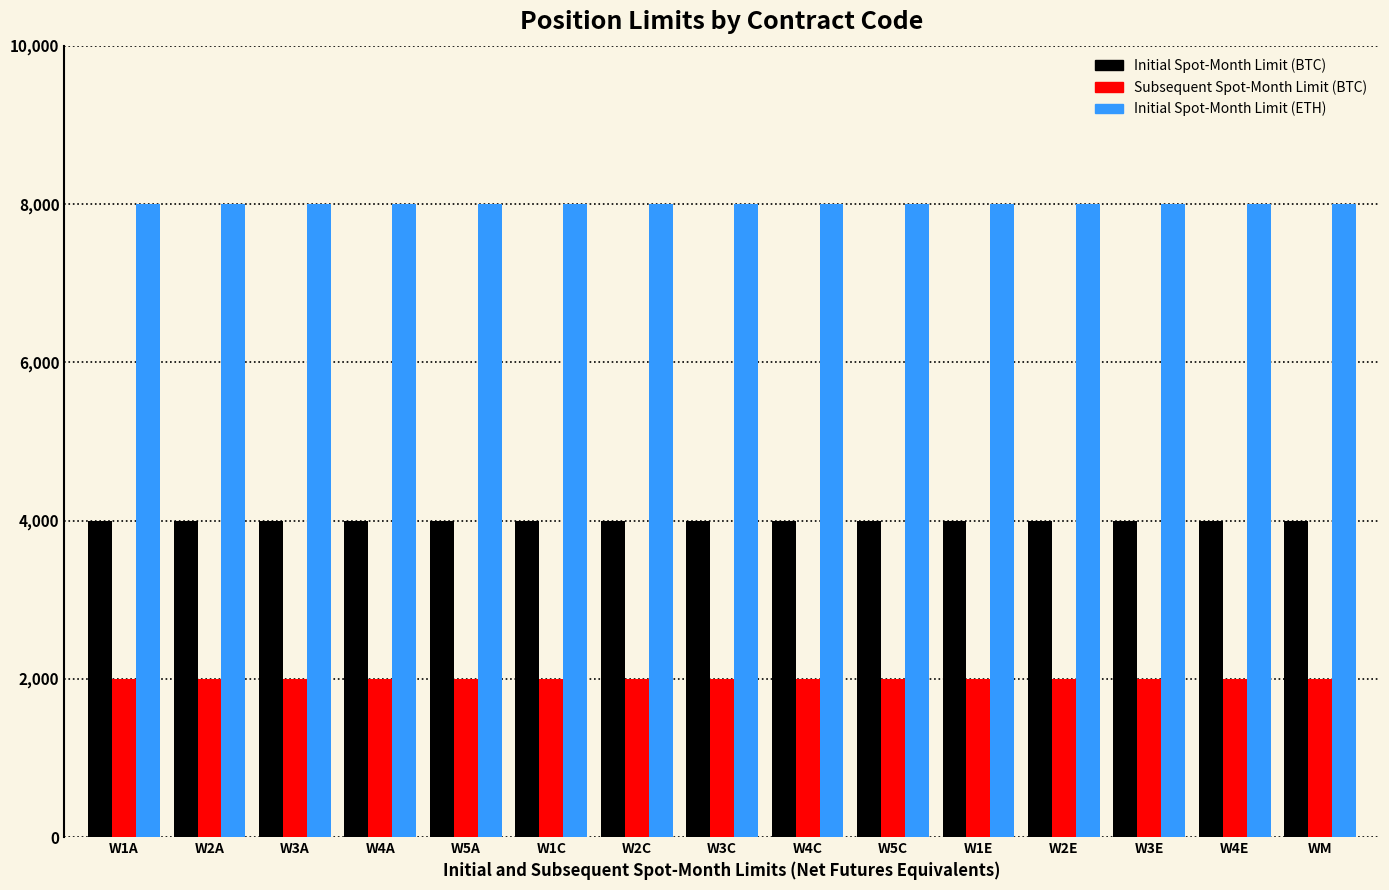

At how many categories does at least one series exceed 4946?

15